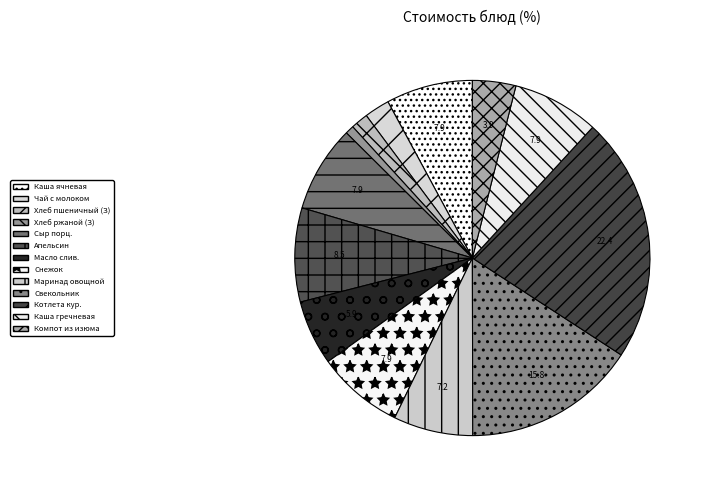

Is there a majority slice in this chart?

No